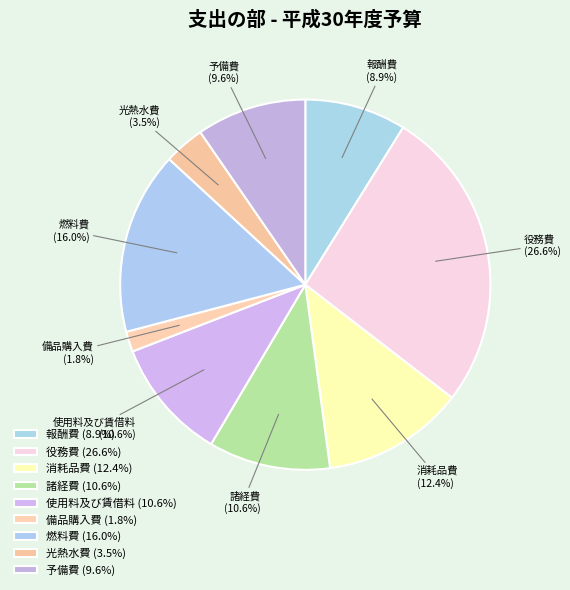

To the nearest percent, what portion does 諸経費 represent?

11%